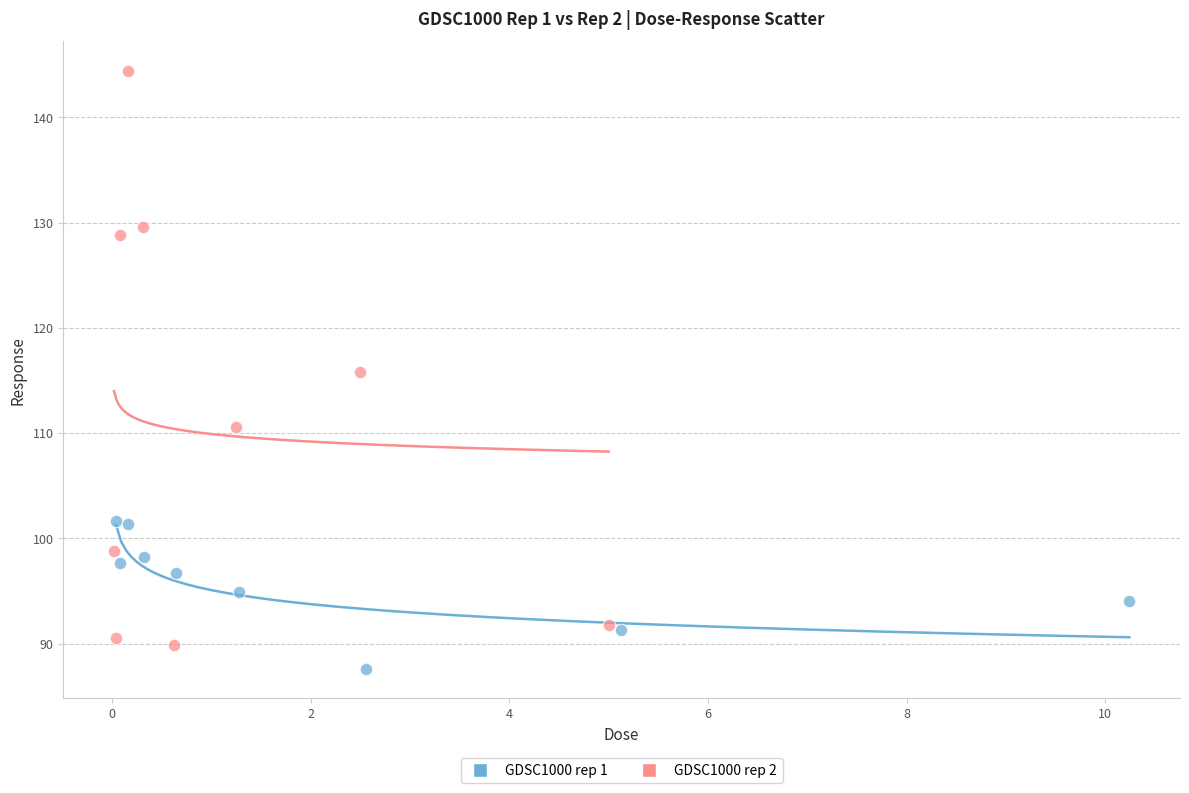

Which series reaches the maximum Y coordinate?

GDSC1000 rep 2